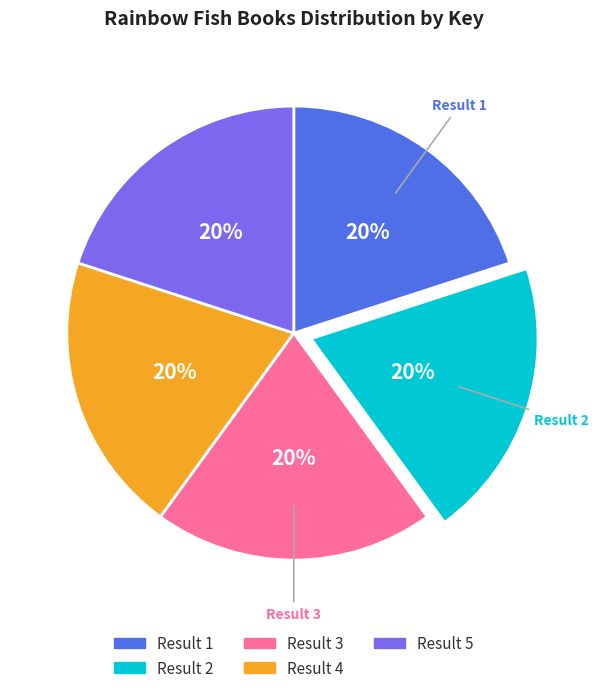

Is there any slice that represents more than half of the pie?

No